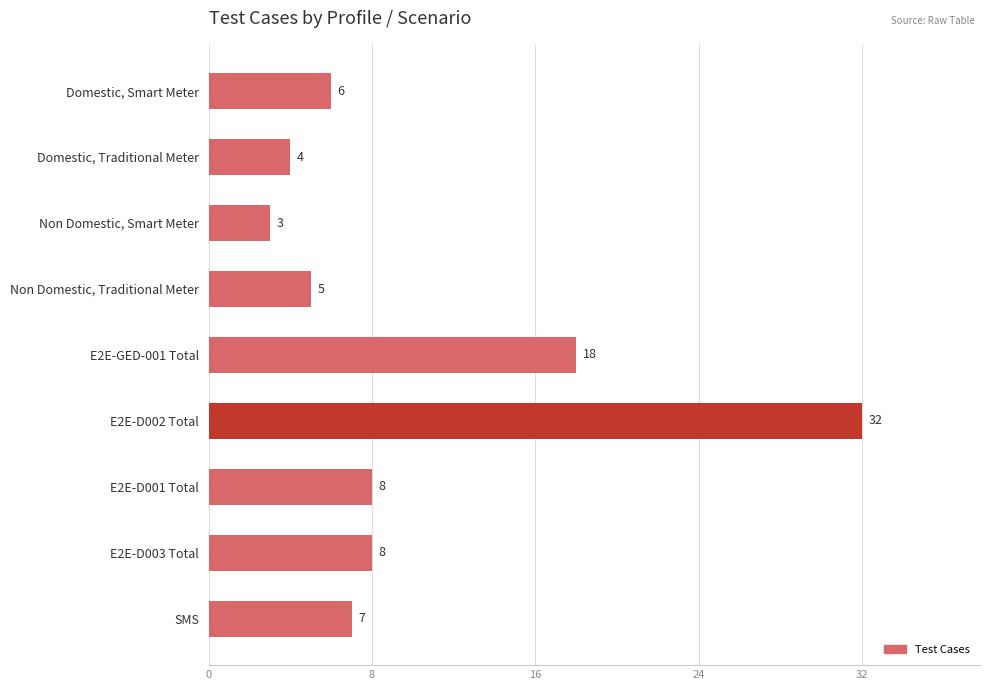

What is the smallest value displayed?

3